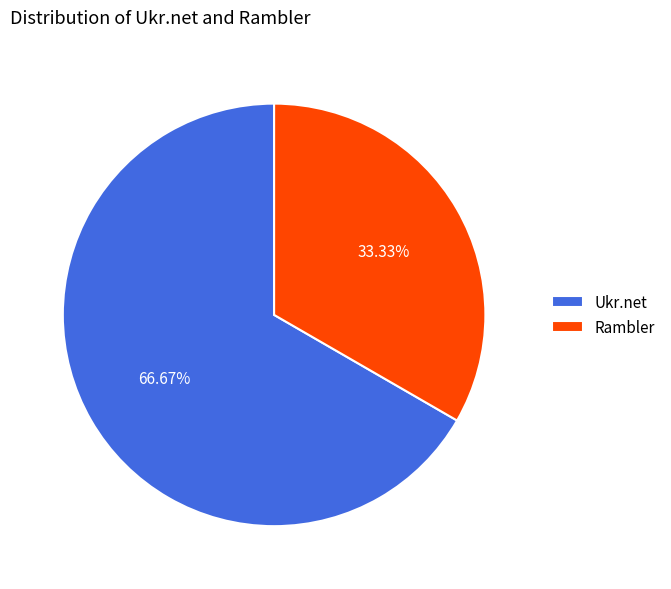

Which slice is the smallest?

Rambler